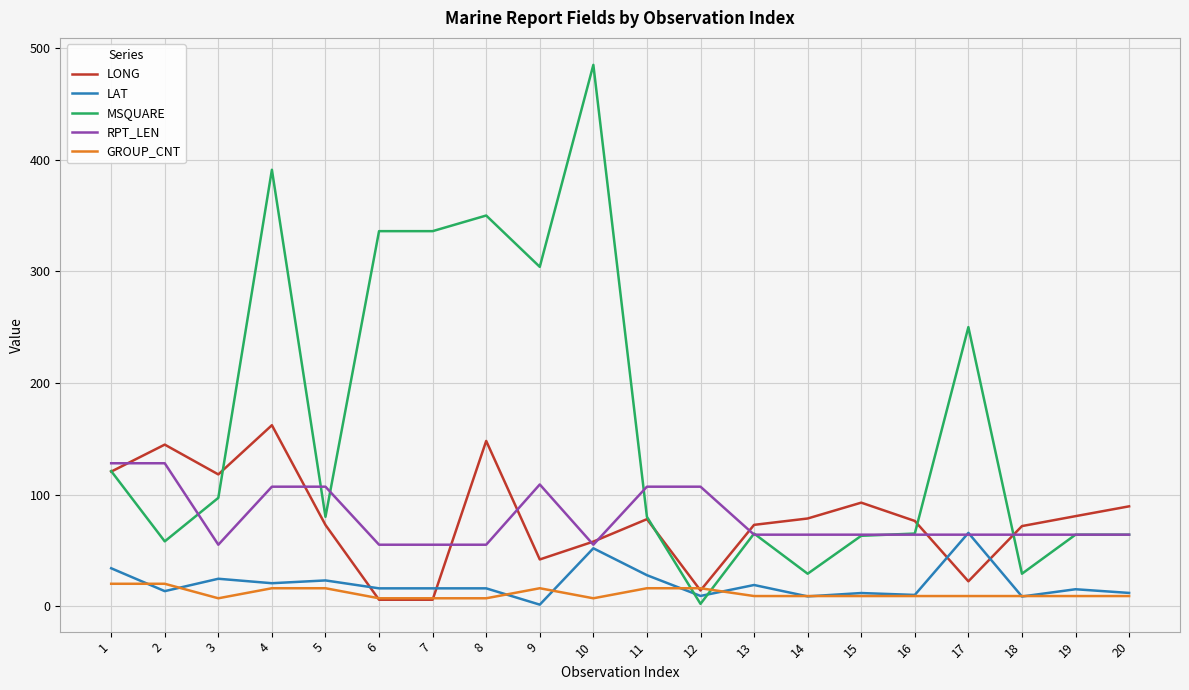

True or false: GROUP_CNT and RPT_LEN intersect in this chart.

False